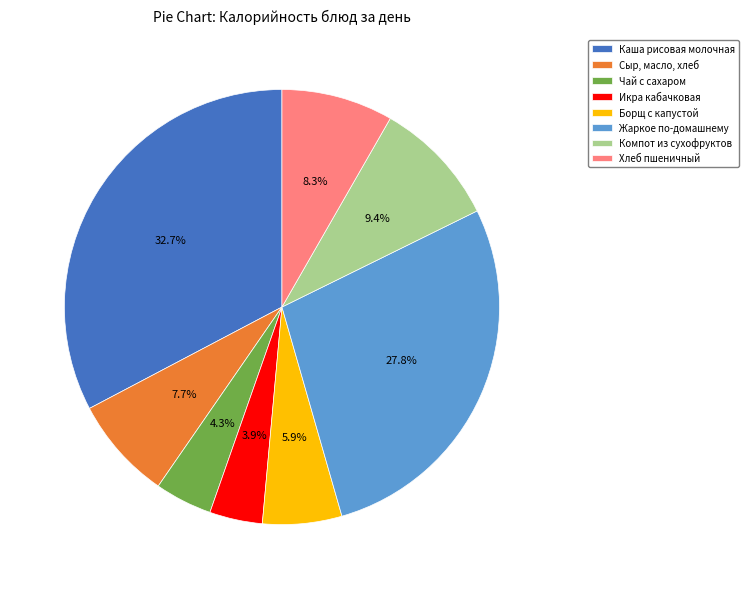

Which category has the biggest portion of the pie?

Каша рисовая молочная